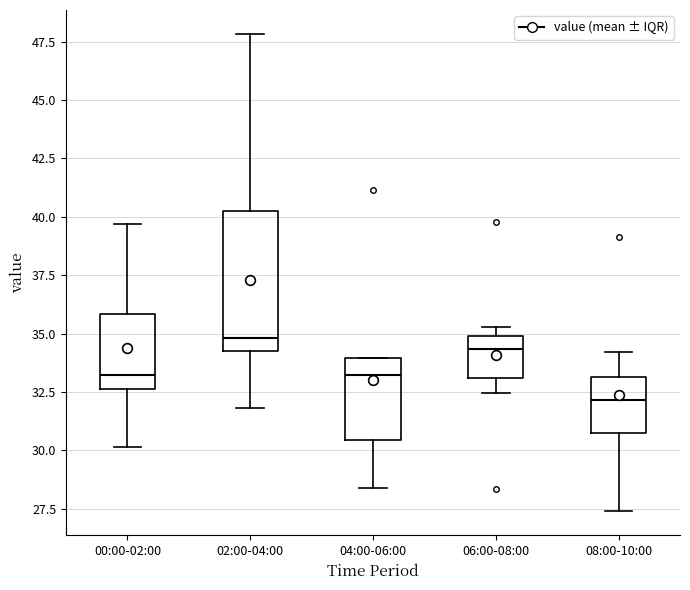

Reading left to right, transcribe this box plot: for each box, give where its median line is, the range the box spans, and where its two whiskers end, as read against the y-axis. The values are not printed on the chart, so give them approximately, as read against the axis.

00:00-02:00: median 33.0, box 32.5 to 36.0, whiskers 30.0 to 39.5
02:00-04:00: median 35.0, box 34.5 to 40.0, whiskers 32.0 to 48.0
04:00-06:00: median 33.0, box 30.5 to 34.0, whiskers 28.5 to 34.0
06:00-08:00: median 34.5, box 33.0 to 35.0, whiskers 32.5 to 35.5
08:00-10:00: median 32.0, box 30.5 to 33.0, whiskers 27.5 to 34.0